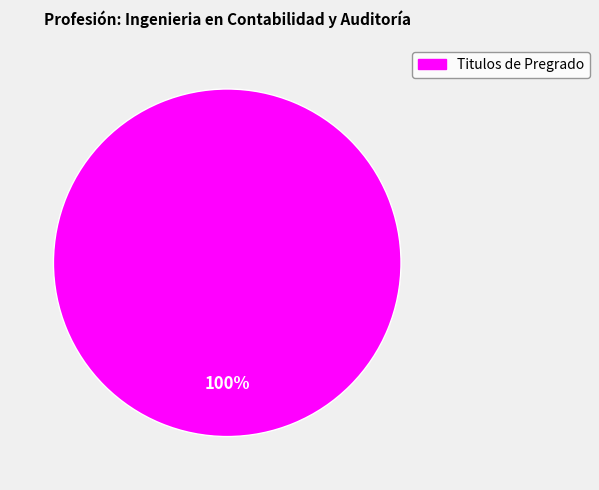

Is there a majority slice in this chart?

Yes